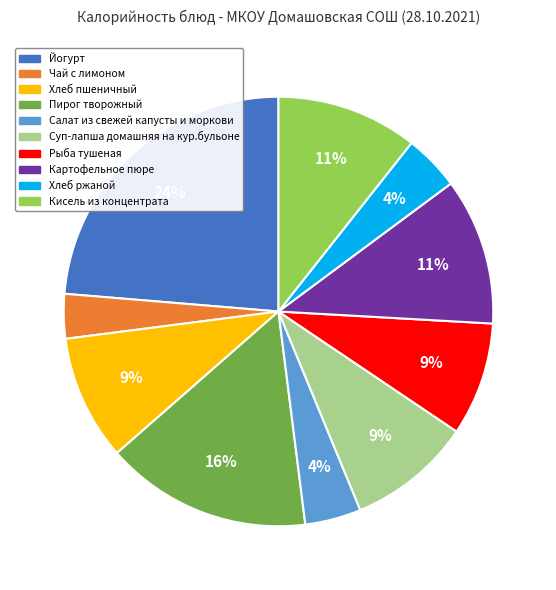

The Хлеб ржаной slice represents 4% of the pie. True or false?

True